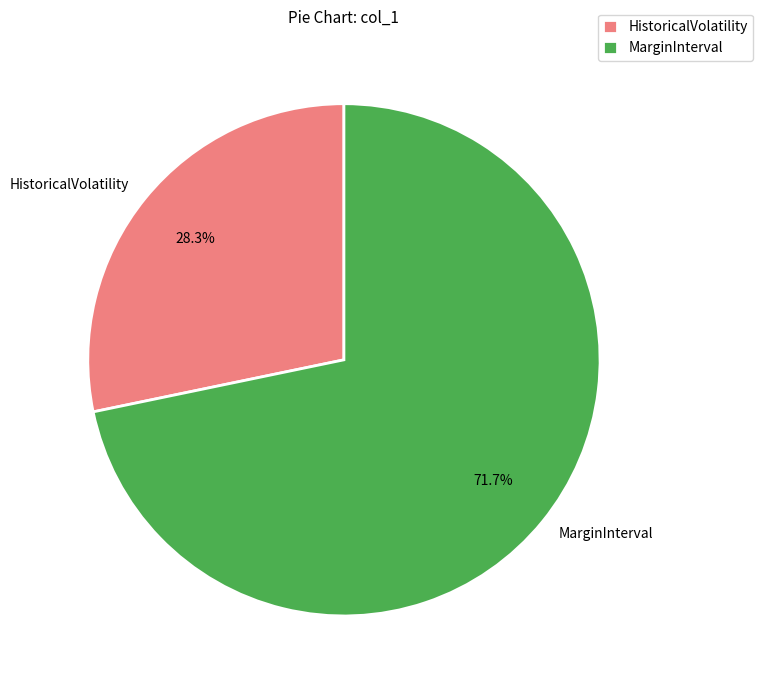

To the nearest percent, what is the difference between the largest and smallest slice percentages?

43%